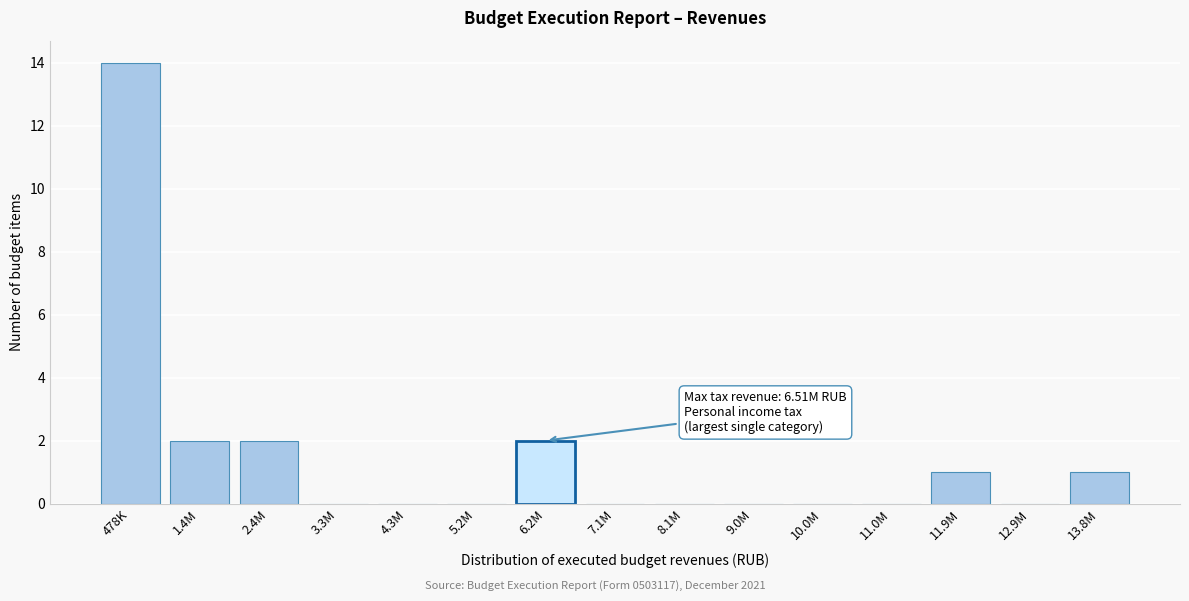

Reading right to left, list all the values displayed in this chart.

13.8M=1	12.9M=0	11.9M=1	11.0M=0	10.0M=0	9.0M=0	8.1M=0	7.1M=0	6.2M=2	5.2M=0	4.3M=0	3.3M=0	2.4M=2	1.4M=2	478K=14